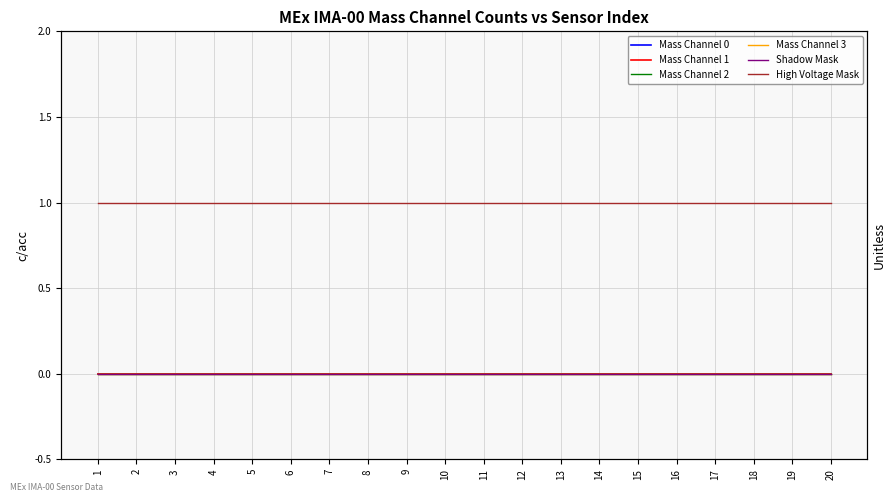

Between 2 and 19, which series saw the biggest shift?

Mass Channel 0